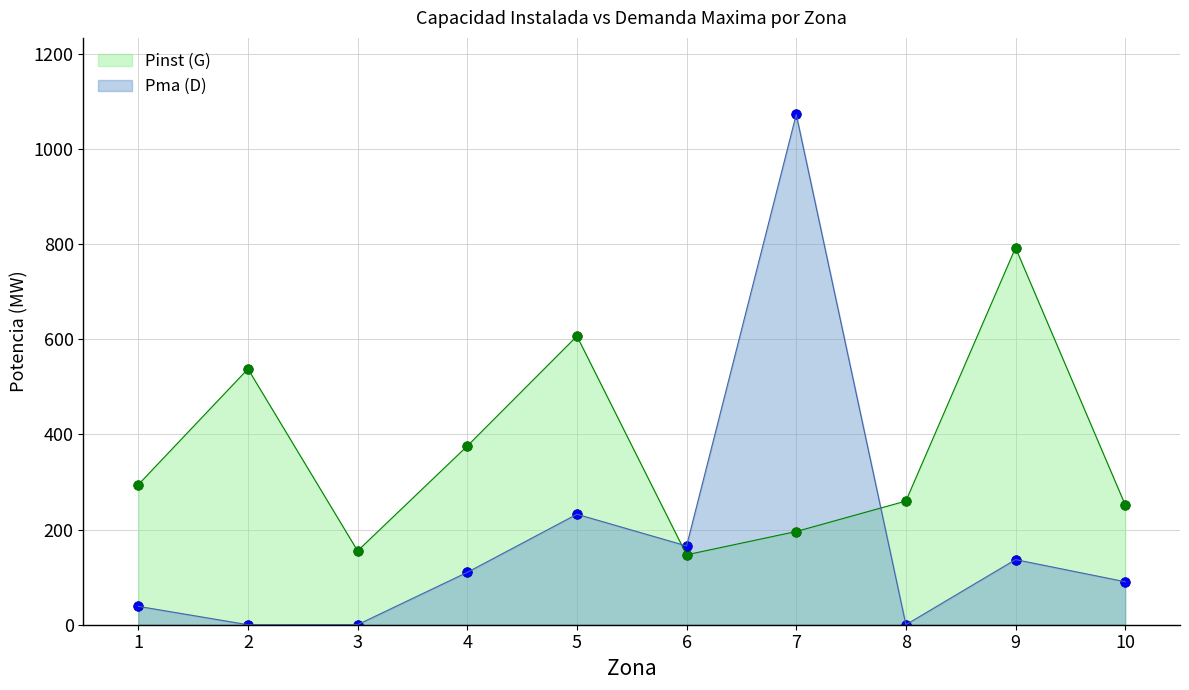

At which category is the sum across all series the highest?

7